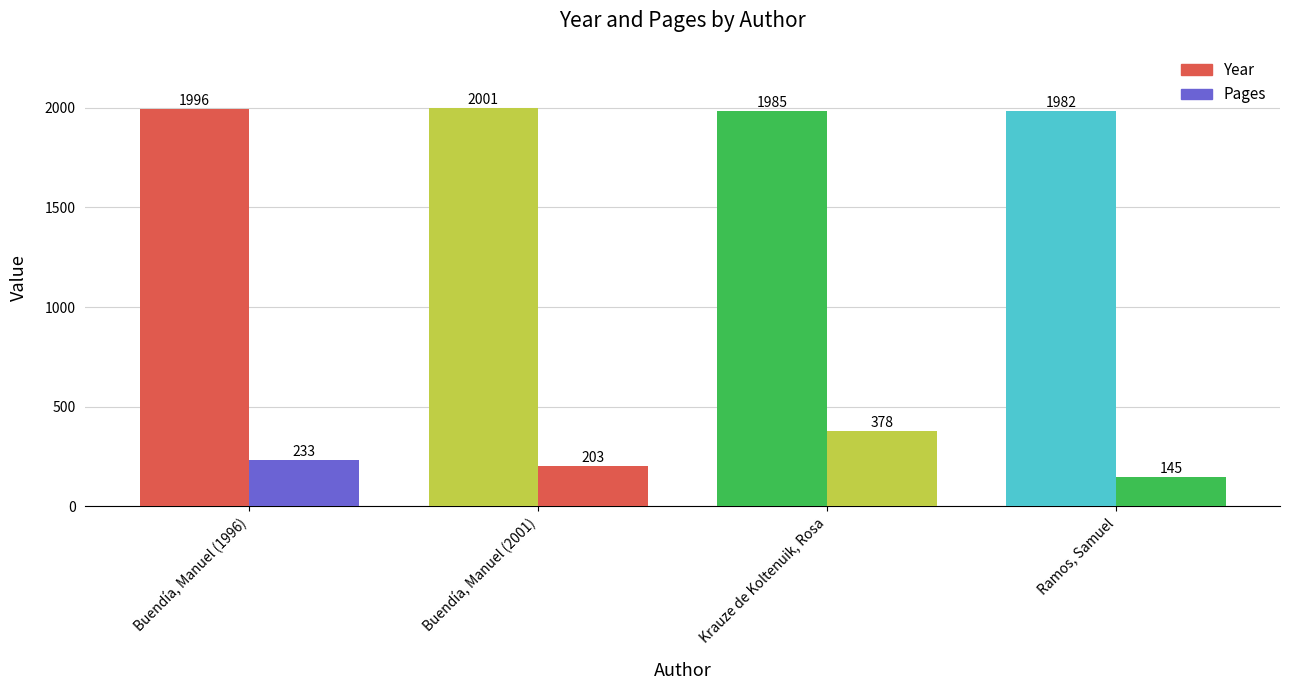

The Year series shows 564 at Buendía, Manuel (2001). True or false?

False